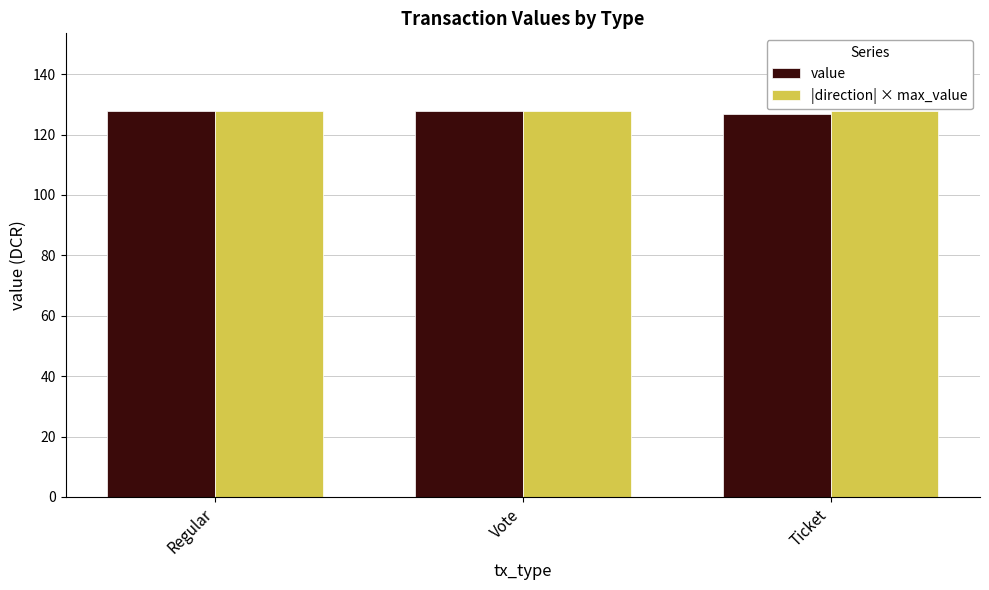

What is the spread (max minus min) of values at Ticket?

1.0